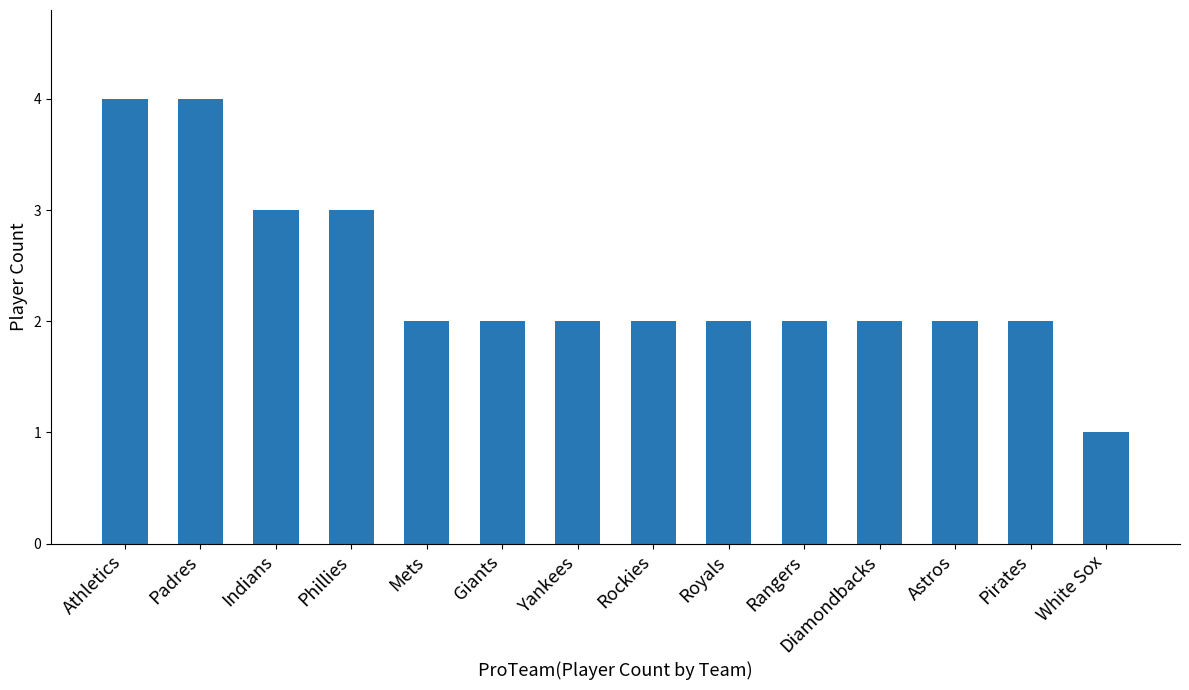

Reading left to right, list all the values displayed in this chart.

Athletics=4	Padres=4	Indians=3	Phillies=3	Mets=2	Giants=2	Yankees=2	Rockies=2	Royals=2	Rangers=2	Diamondbacks=2	Astros=2	Pirates=2	White Sox=1